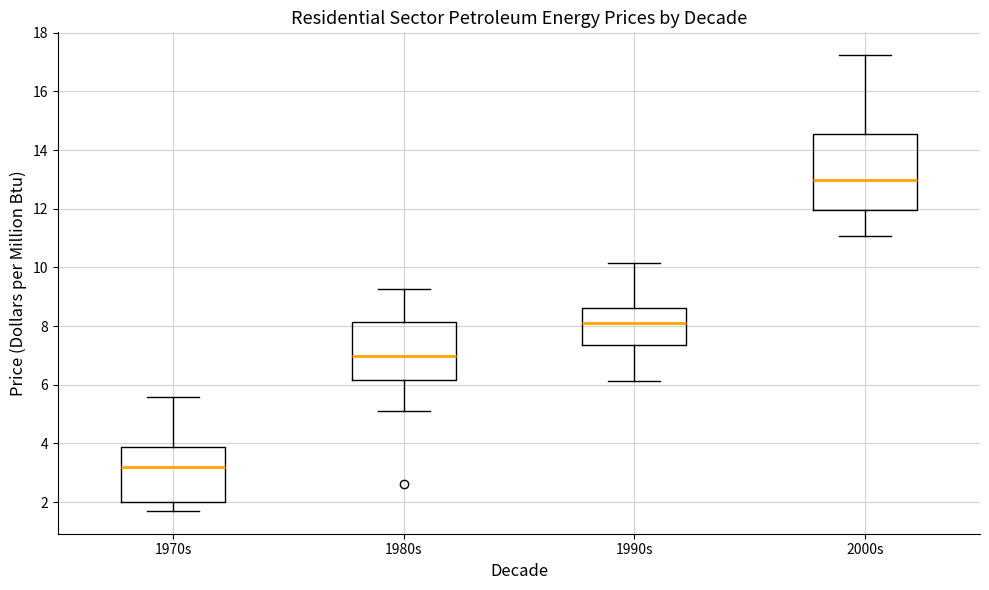

Where is the upper edge of the box for 1970s on the y-axis? The values are not printed on the chart, so give them approximately, as read against the axis.

3.8